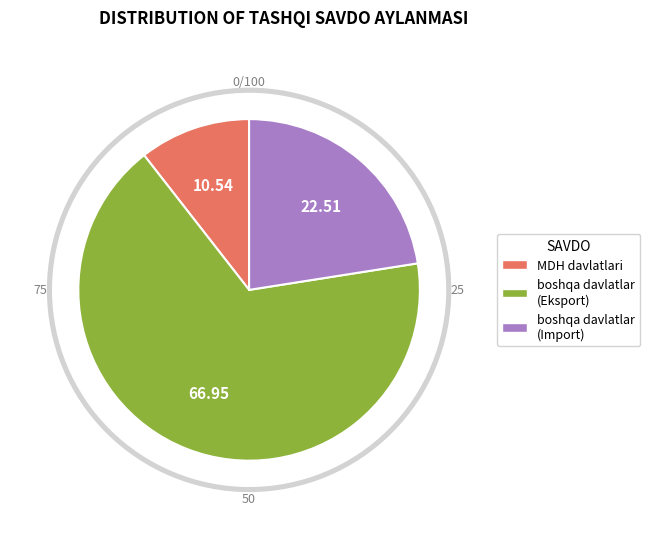

Is it true that boshqa davlatlar (Import) is 23% of the pie?

True